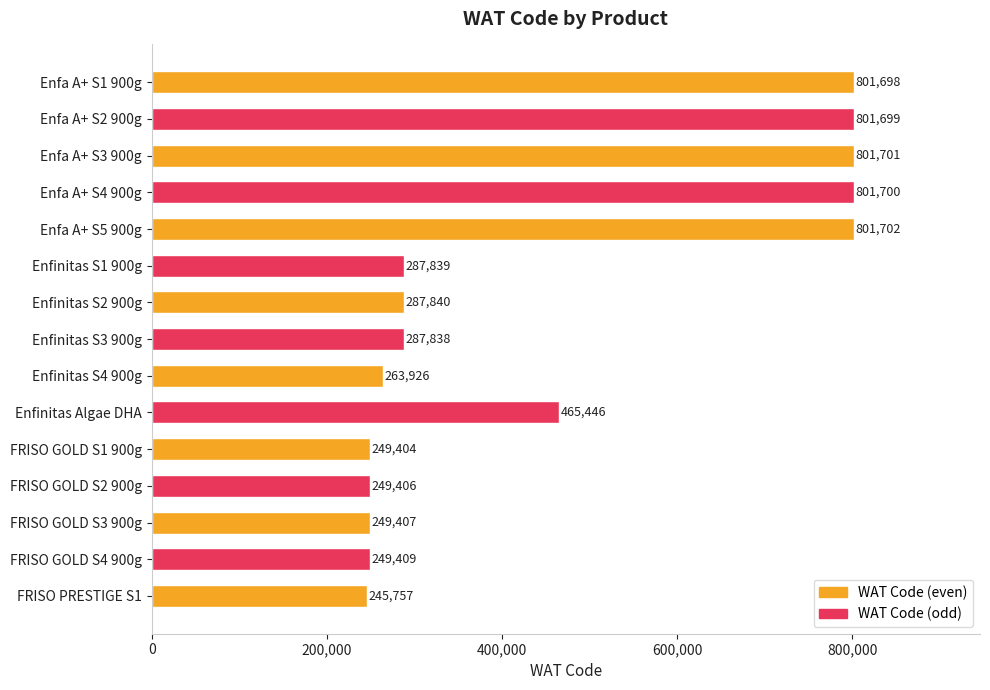

What is the label of the 13th bar from the top?

FRISO GOLD S3 900g